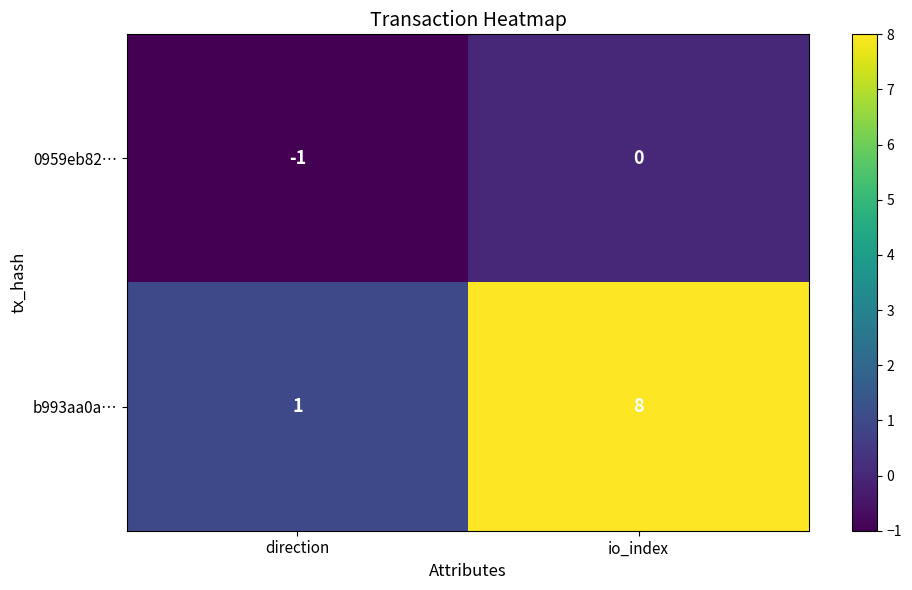

What is the maximum value for b993aa0a…?

8